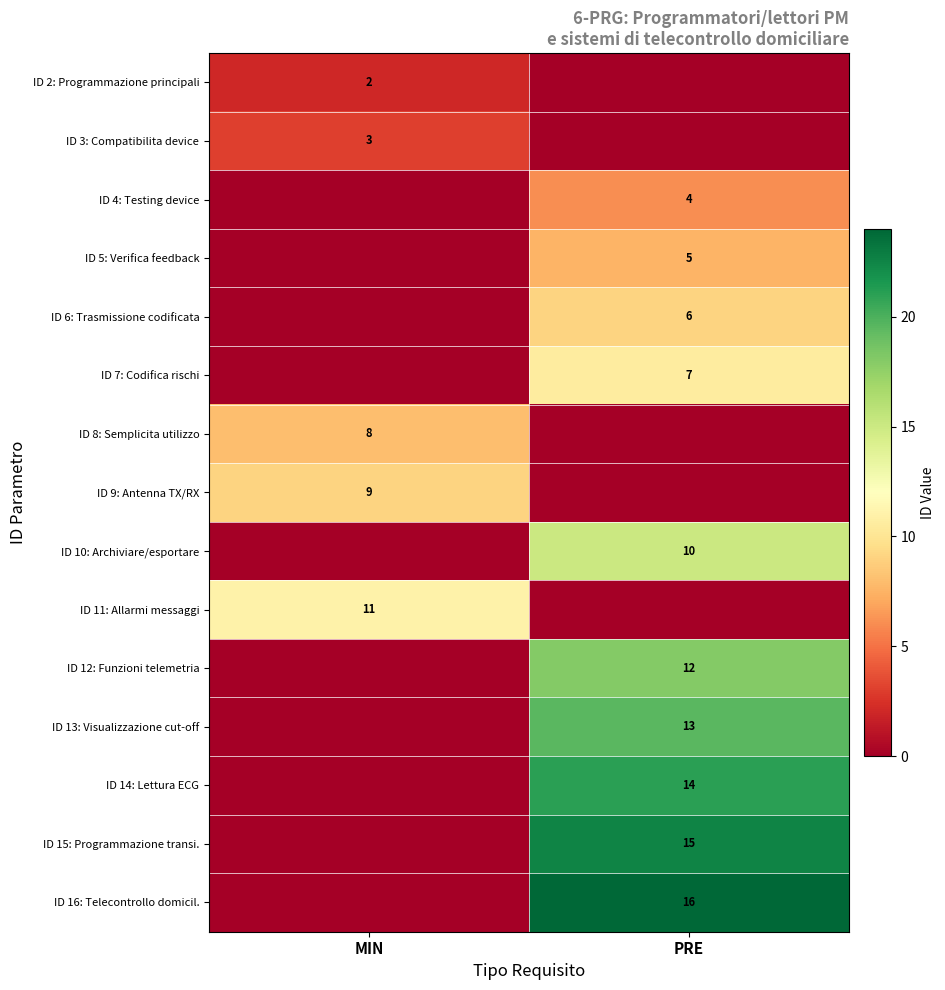

Is it true that ID 4: Testing device equals 6 at PRE?

False